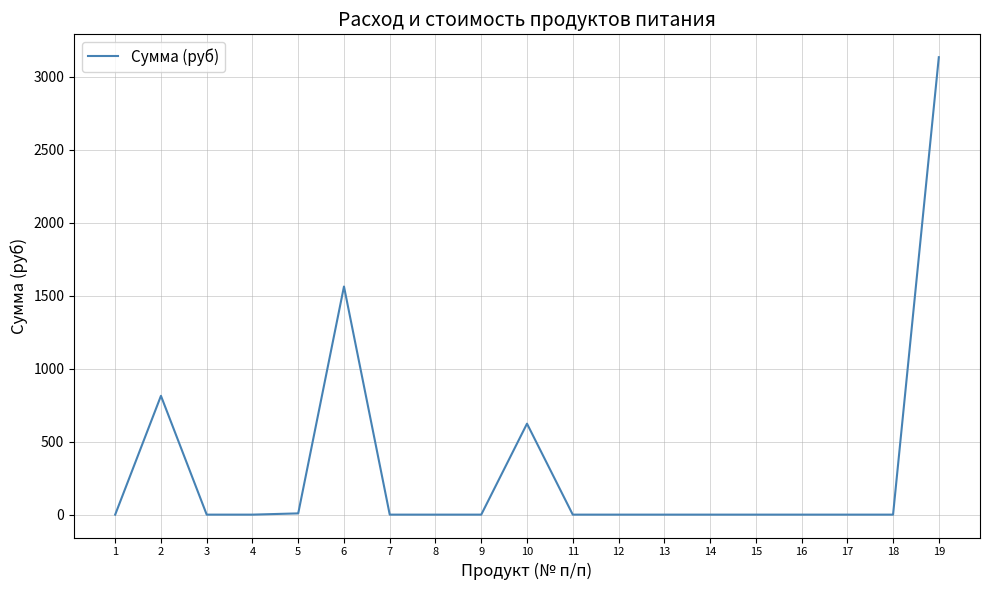

True or false: the data shows 1678.7 at 19.

False